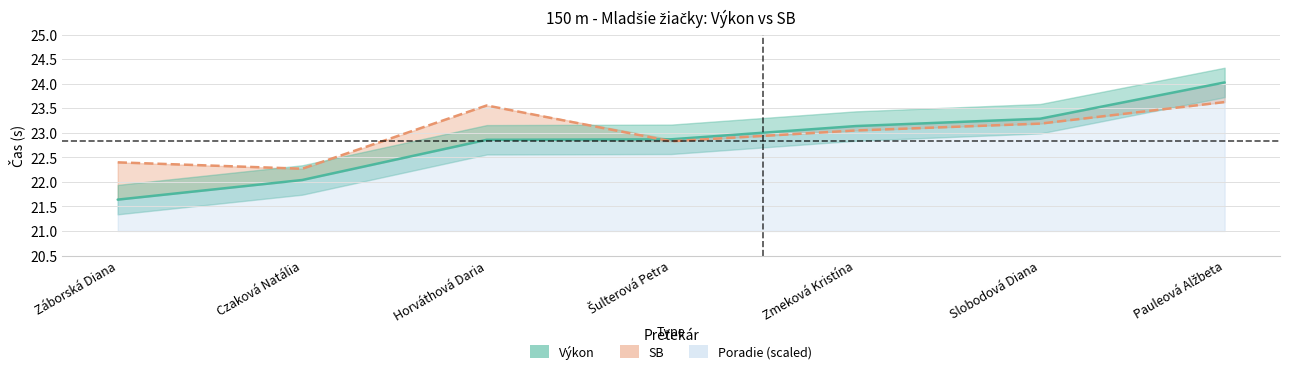

Between Horváthová Daria and Pauleová Alžbeta, which is larger?

Pauleová Alžbeta